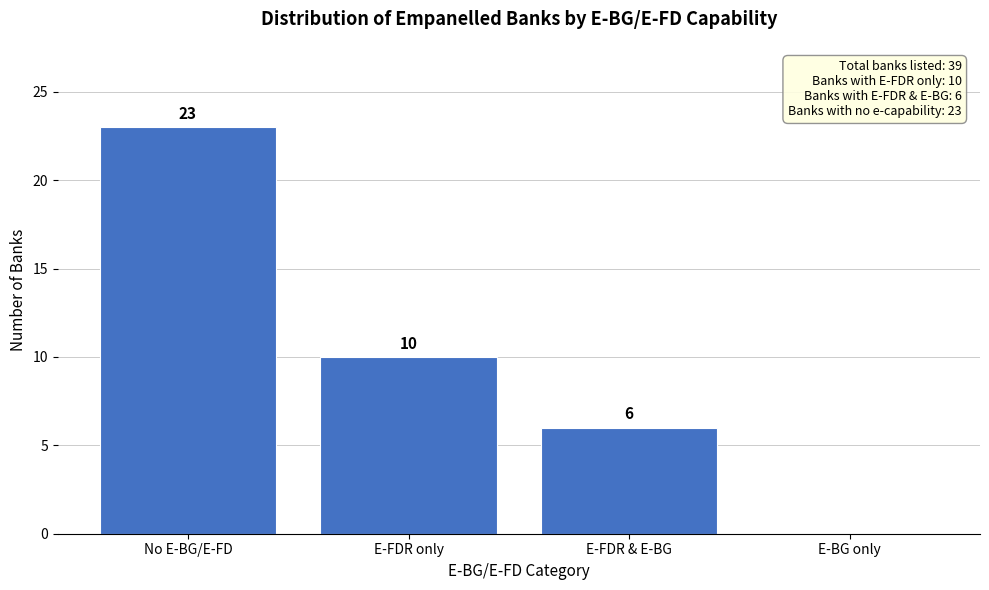

Reading left to right, transcribe all the data shown in this chart.

No E-BG/E-FD=23	E-FDR only=10	E-FDR & E-BG=6	E-BG only=0